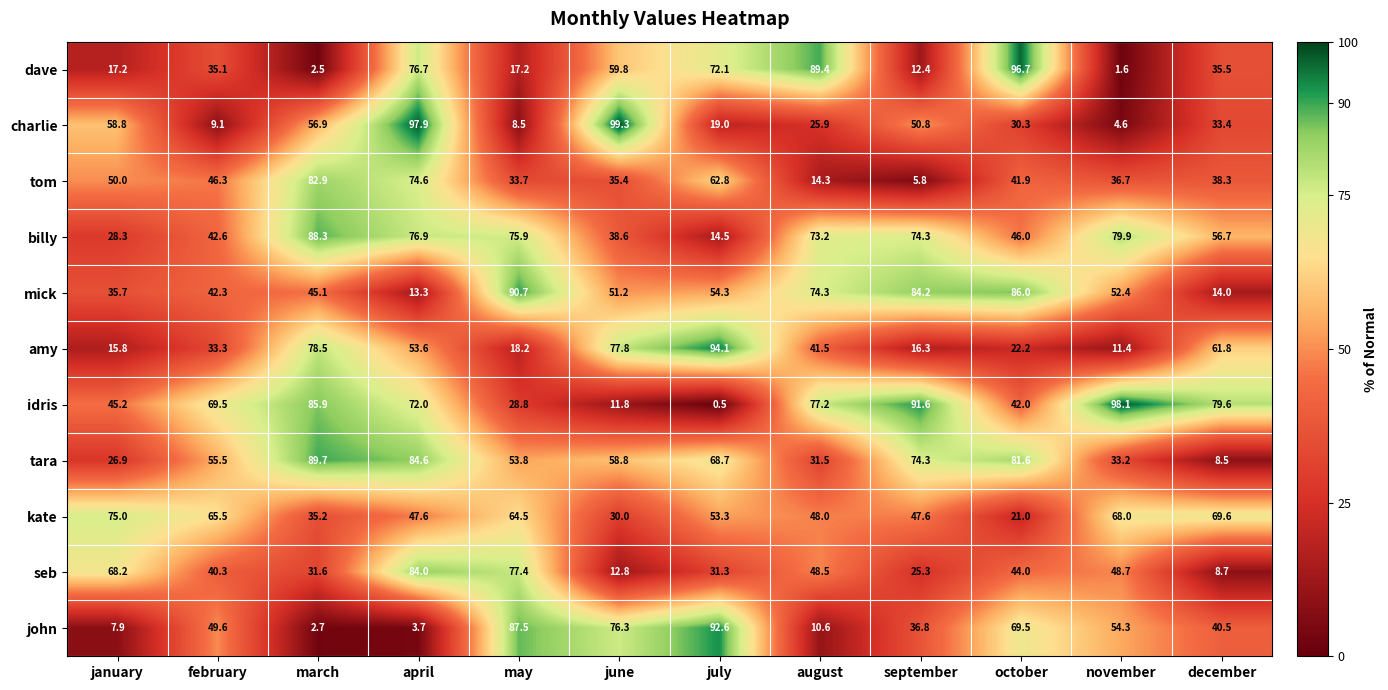

At which label does dave first exceed 35?

february